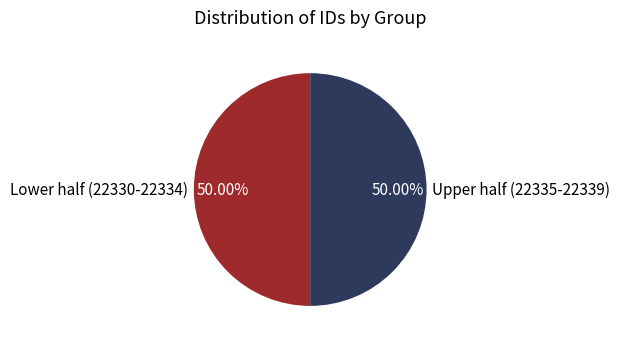

Count the number of slices in the pie.

2